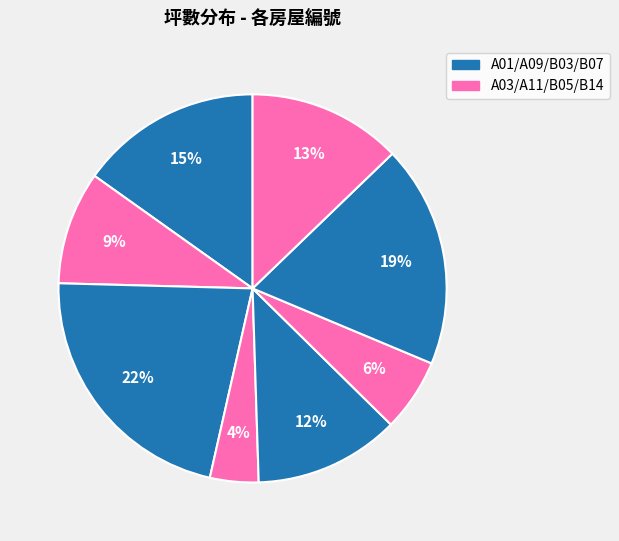

Rank the categories by value from lowest to highest.

A11, B05, A03, B03, B14, A01, B07, A09